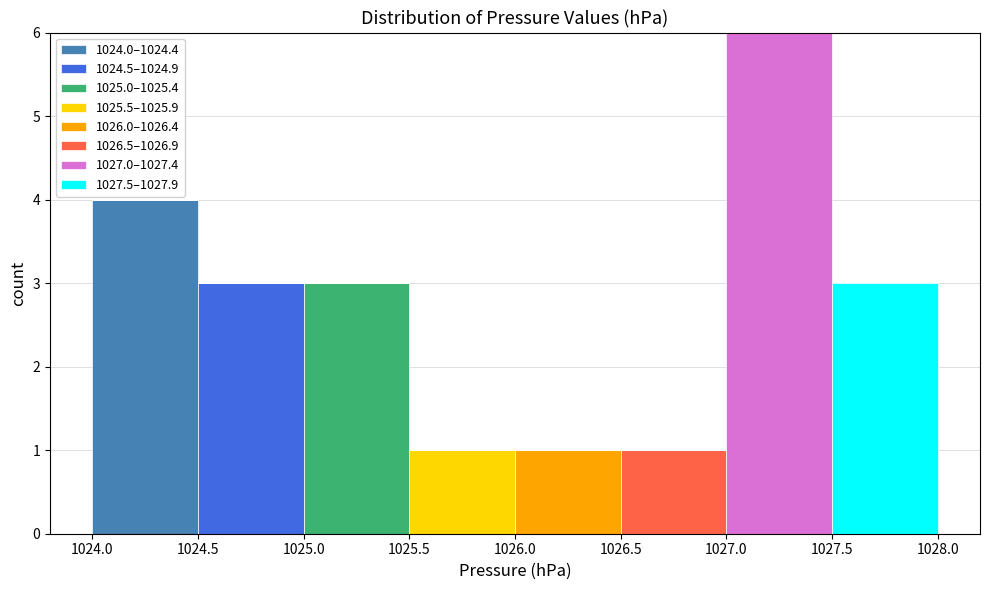

Reading left to right, transcribe this chart: for each stacked bar, give the range it covers on the x-axis and its total height. The values are not printed on the chart, so give them approximately, as read against the axis.

1024.0 to 1024.5: 4
1024.5 to 1025.0: 3
1025.0 to 1025.5: 3
1025.5 to 1026.0: 1
1026.0 to 1026.5: 1
1026.5 to 1027.0: 1
1027.0 to 1027.5: 6
1027.5 to 1028.0: 3